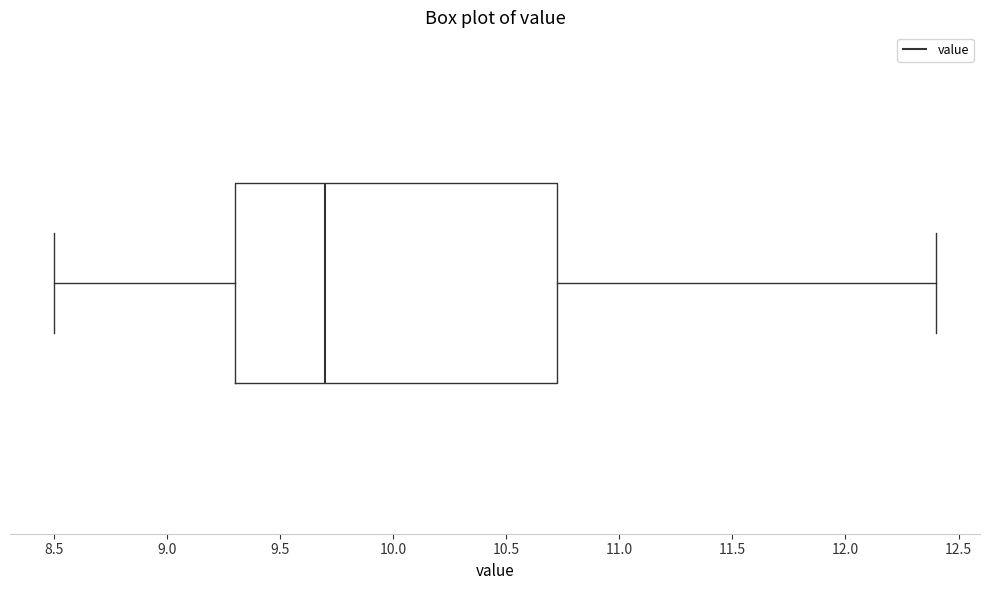

Transcribe this box plot: give where the median line is, the range the box spans, and where the two whiskers end, as read against the x-axis. The values are not printed on the chart, so give them approximately, as read against the axis.

median 9.70, box 9.30 to 10.75, whiskers 8.50 to 12.40